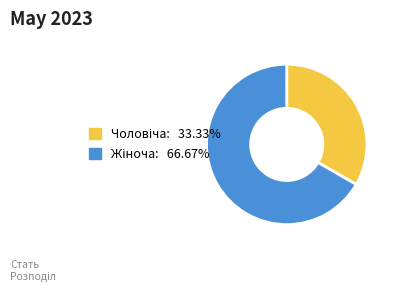

Is there a majority slice in this chart?

Yes